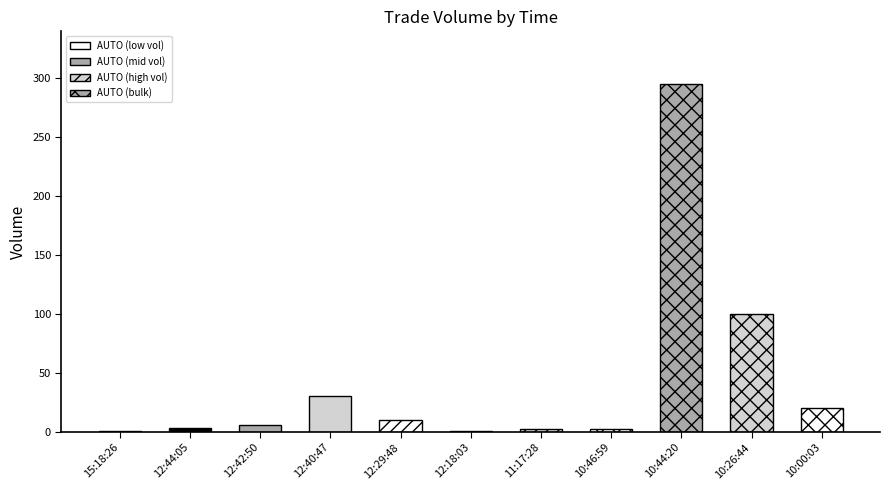

At which category does the chart reach its peak across all series?

10:44:20